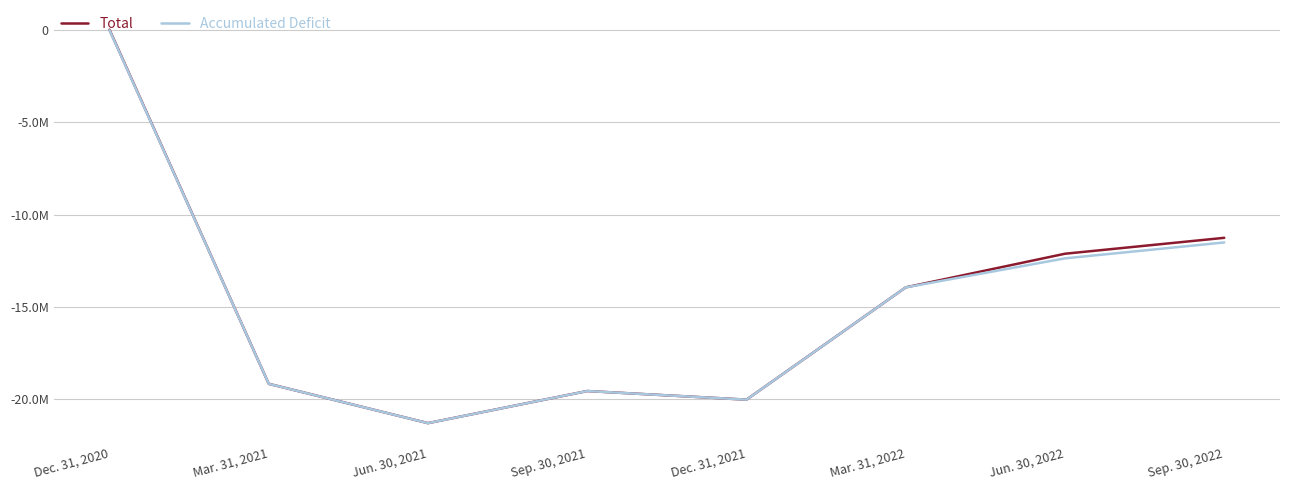

What are all the series names shown in the legend?

Total, Accumulated Deficit